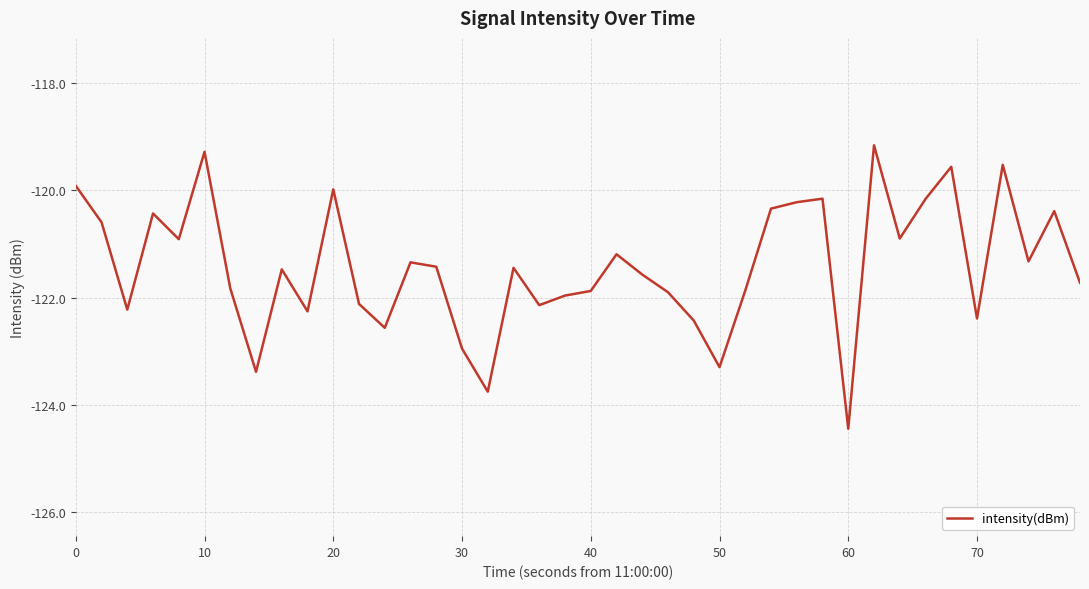

What is the maximum value shown in the chart?

-119.2